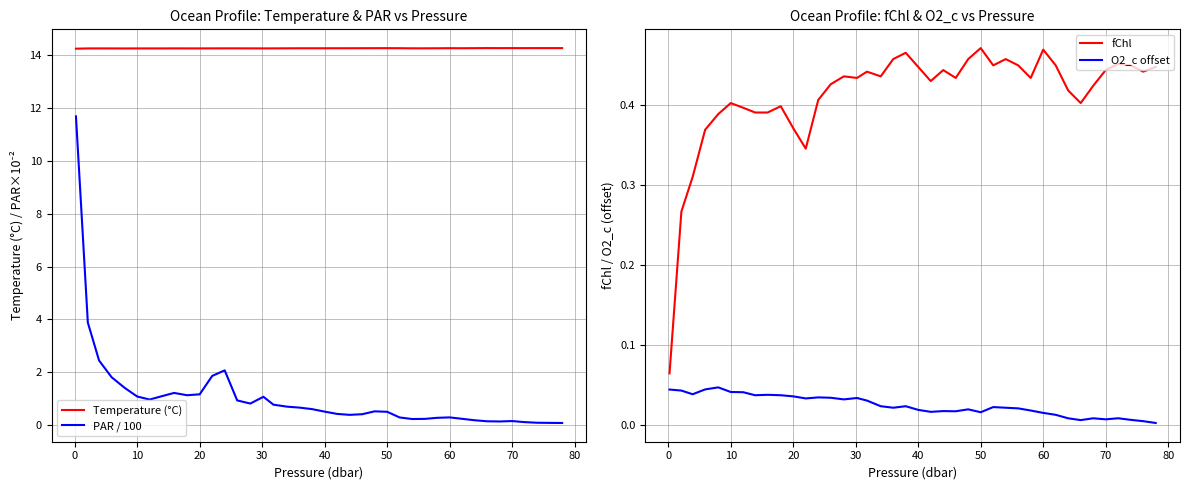

True or false: PAR / 100 and Temperature (°C) cross at least once.

False